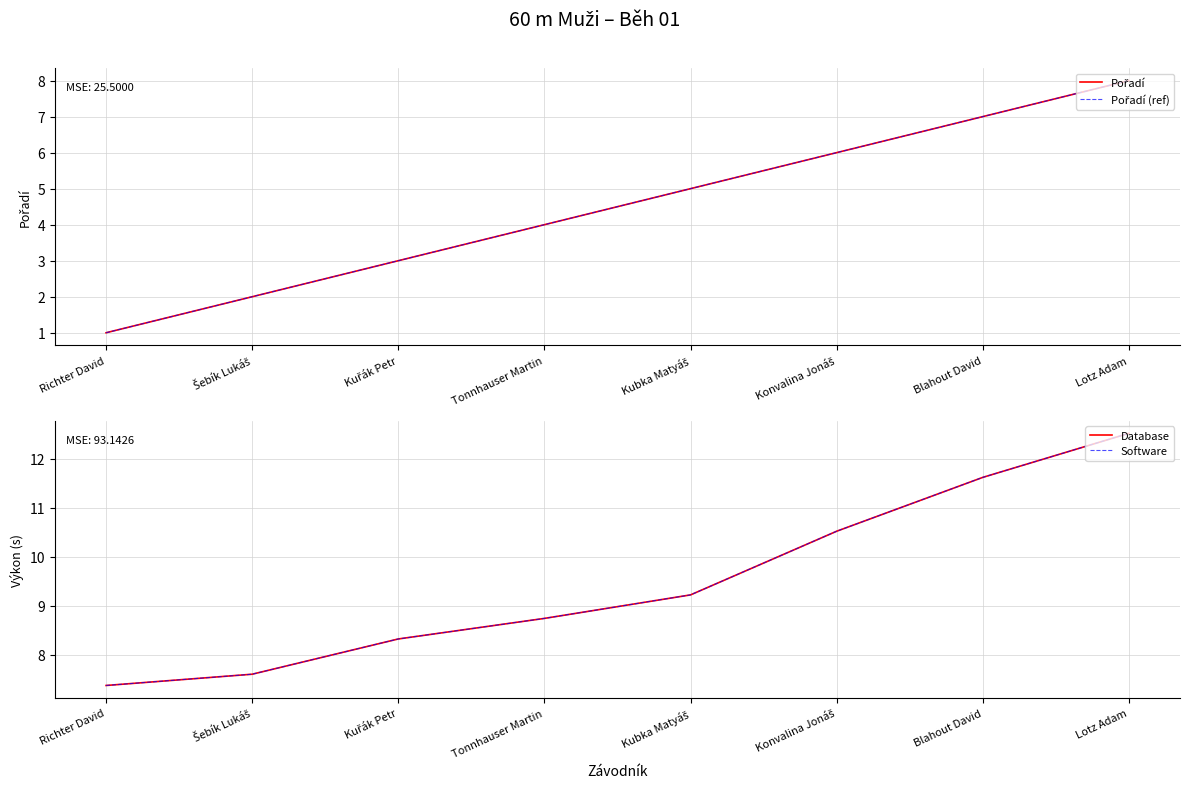

What is the approximate value of Pořadí at Lotz Adam?

8.0